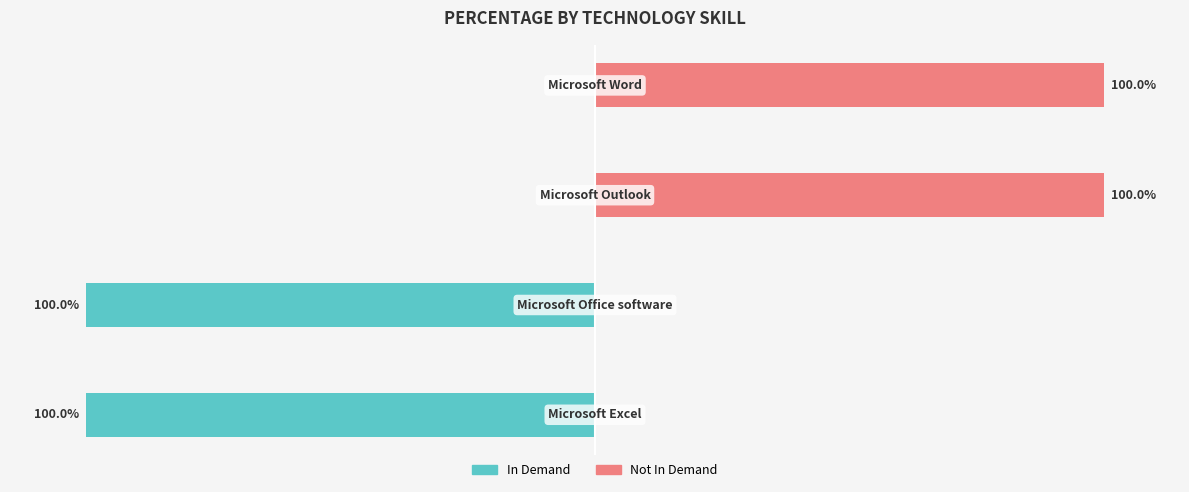

What is the average value of the In Demand series?

-50